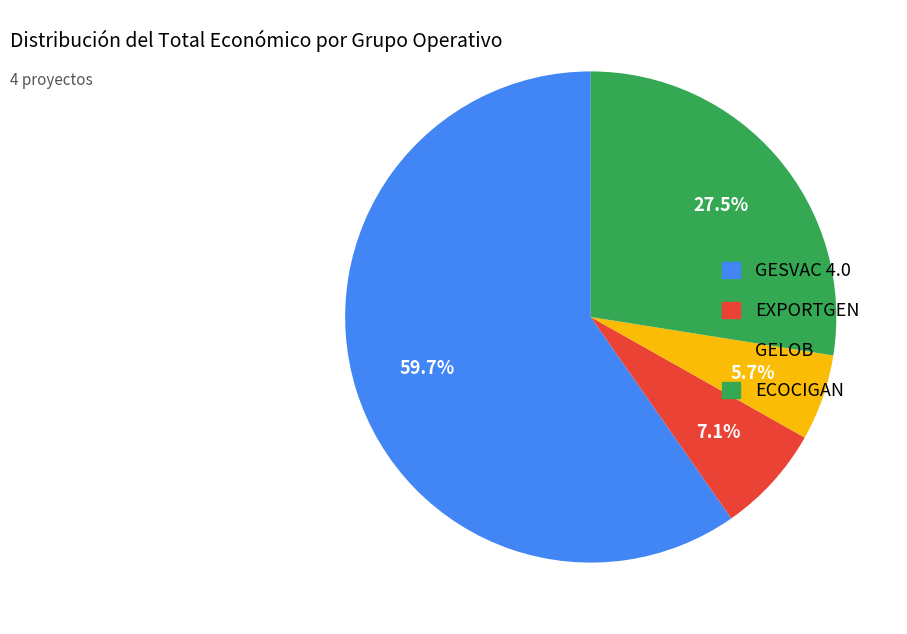

How many segments does this pie chart have?

4